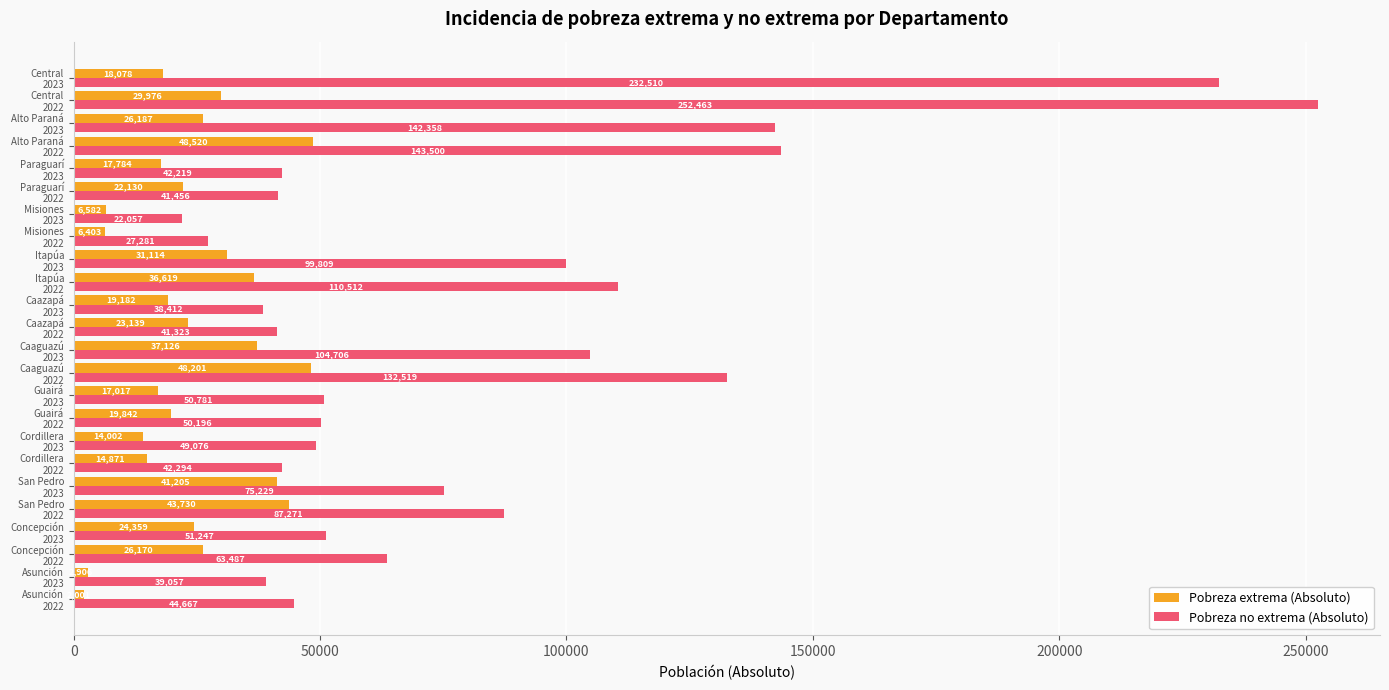

What is the smallest value displayed?

2000.7